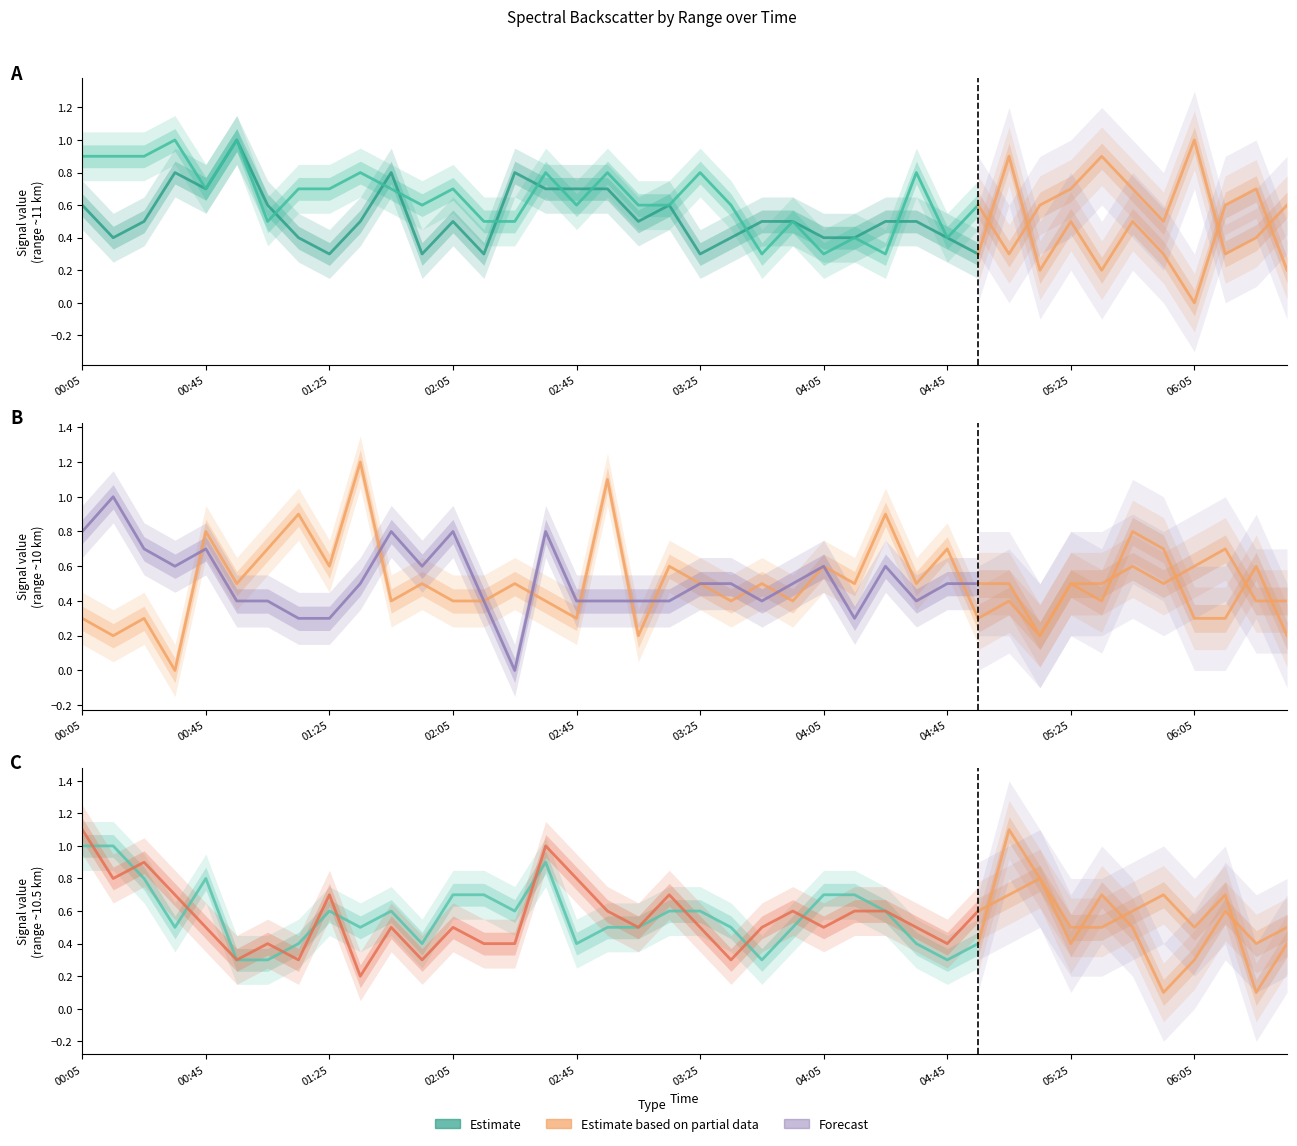

Is the value of 10.425 at 2021/07/13 01:55 greater than the value of 9.975 at 2021/07/13 04:55?

Yes